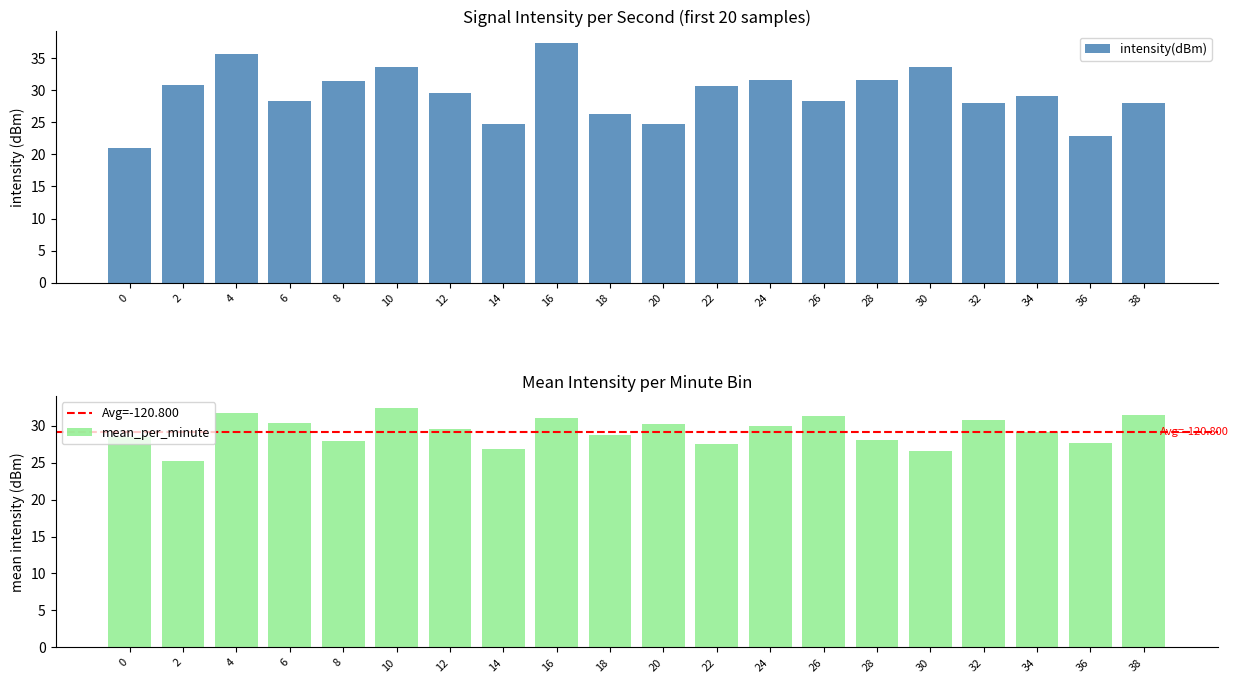

What is the value of the mean_per_minute bar at the 3rd from the left?

31.7